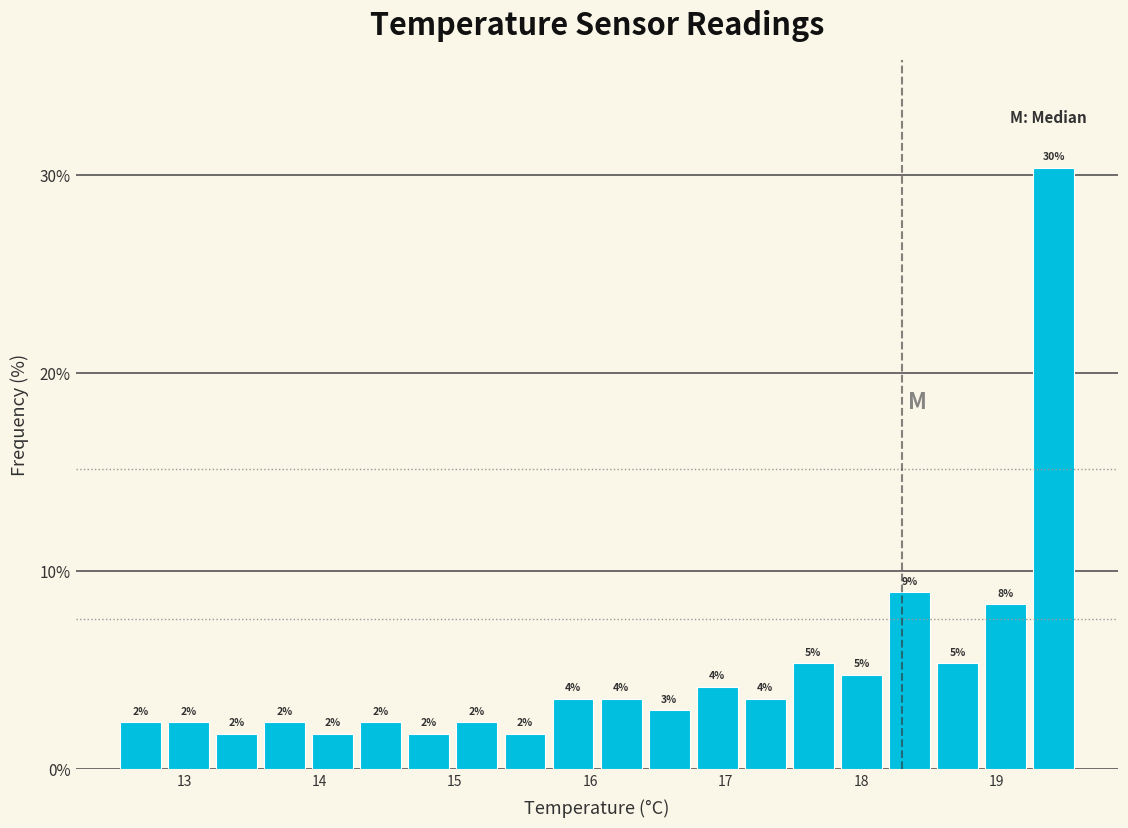

Around what value on the x-axis is the tallest bar? Give the approximate position of its centre, as read against the axis.

19.4